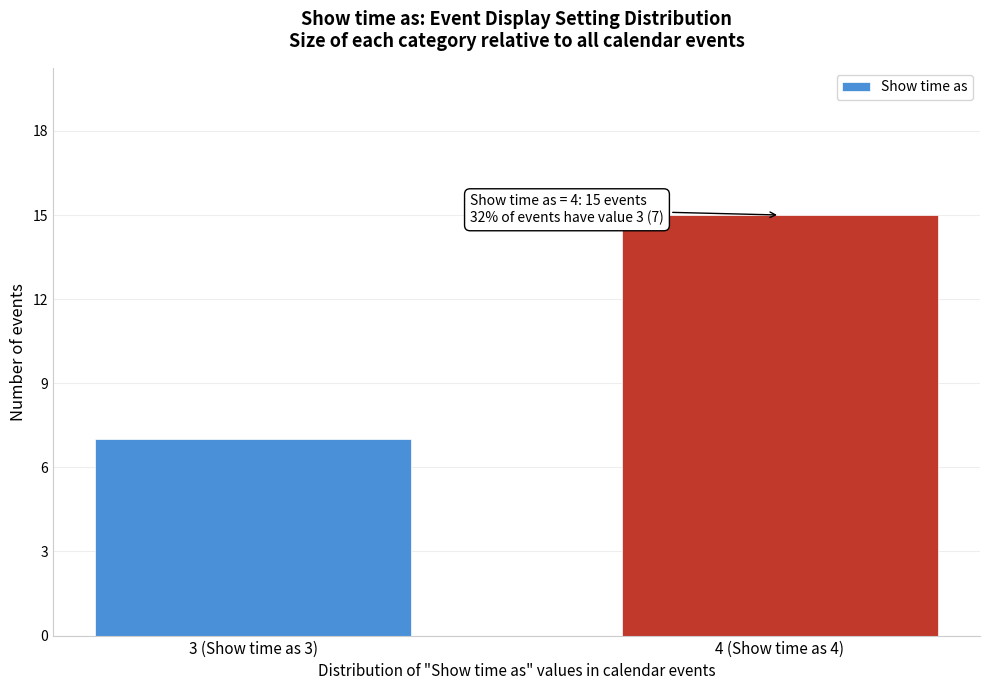

Reading left to right, list all the values displayed in this chart.

7	15